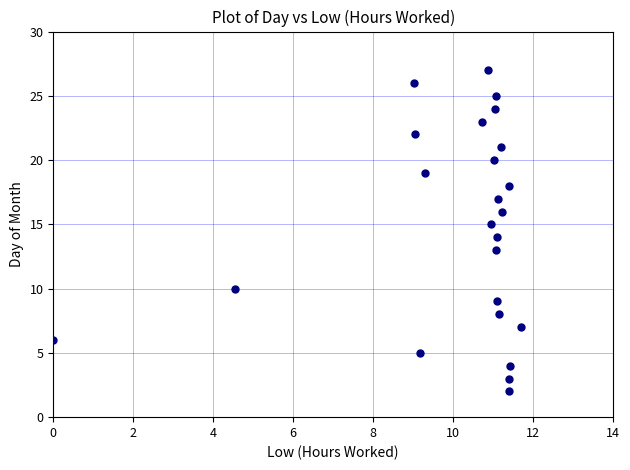

What is the range of Y values (max minus min)?

25